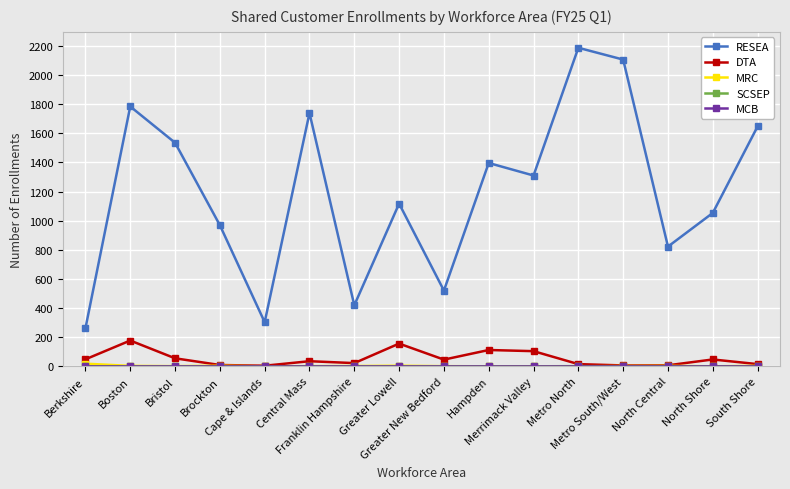

Is it true that RESEA equals 280 at North Central?

False